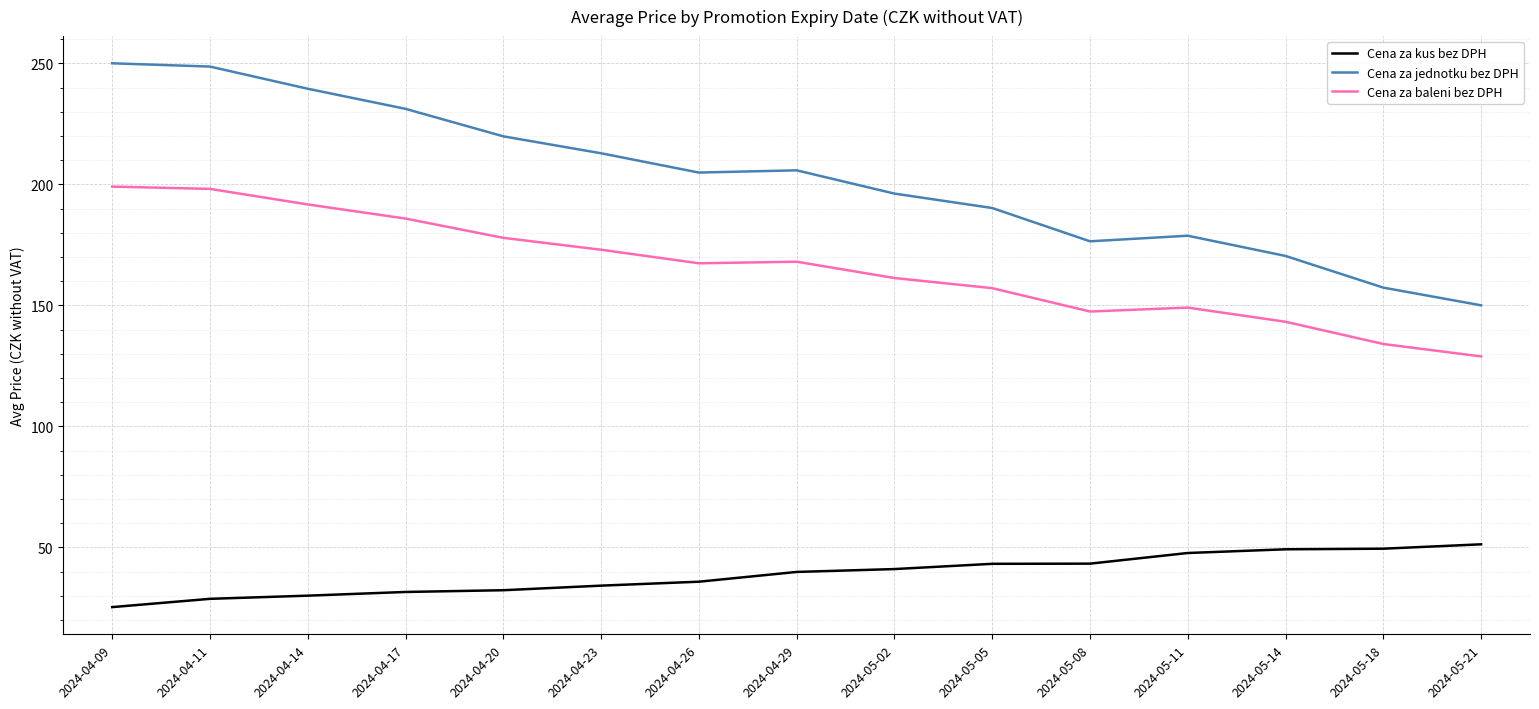

What is the total value across all series at 2024-04-20?

430.0